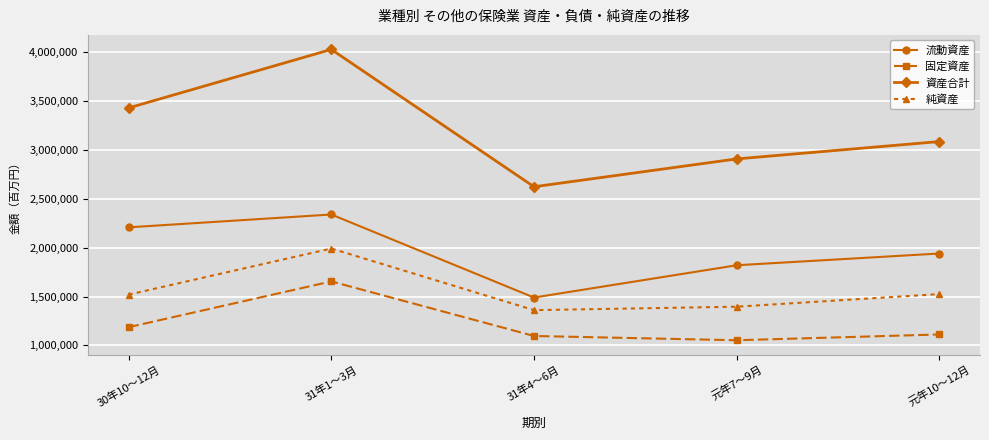

What is the value of the 流動資産 point at the 3rd from the left?

1490551